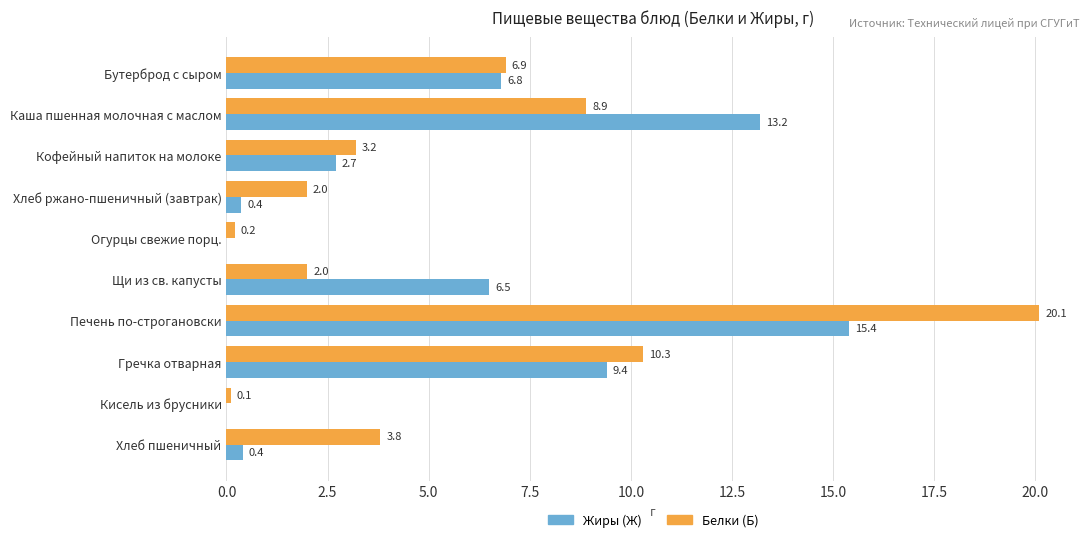

The value of Белки (Б) at Щи из св. капусты is 2.0. True or false?

True